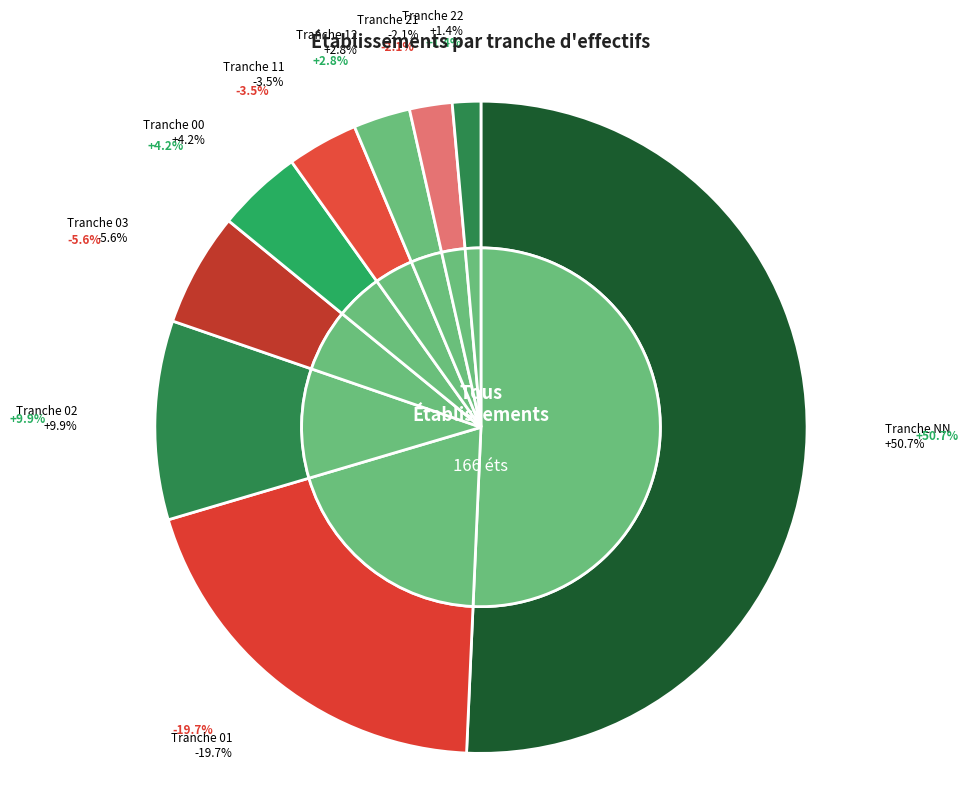

What is the ratio of the value at 02 to the value at 03?

1.8